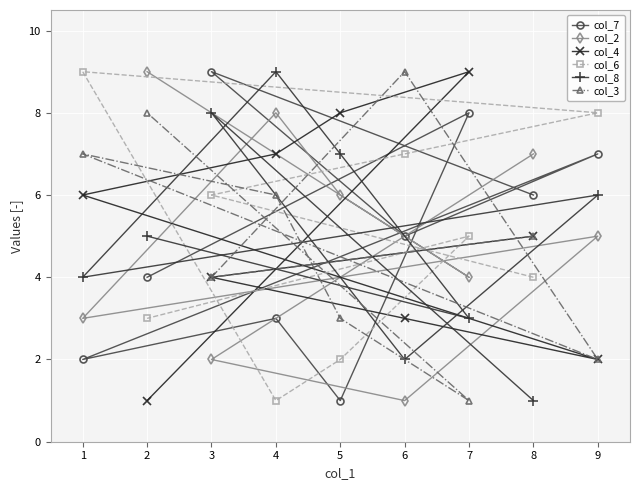

Which series changed the most between 1 and 3?

col_7